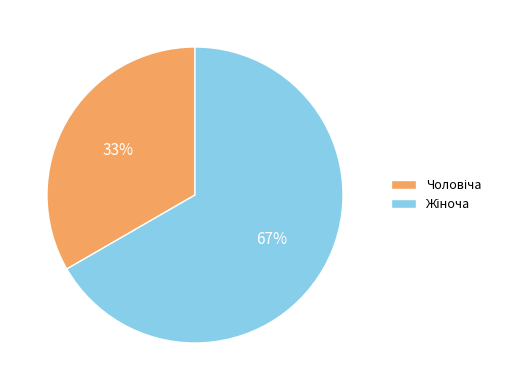

To the nearest percent, what is the average slice percentage?

50%